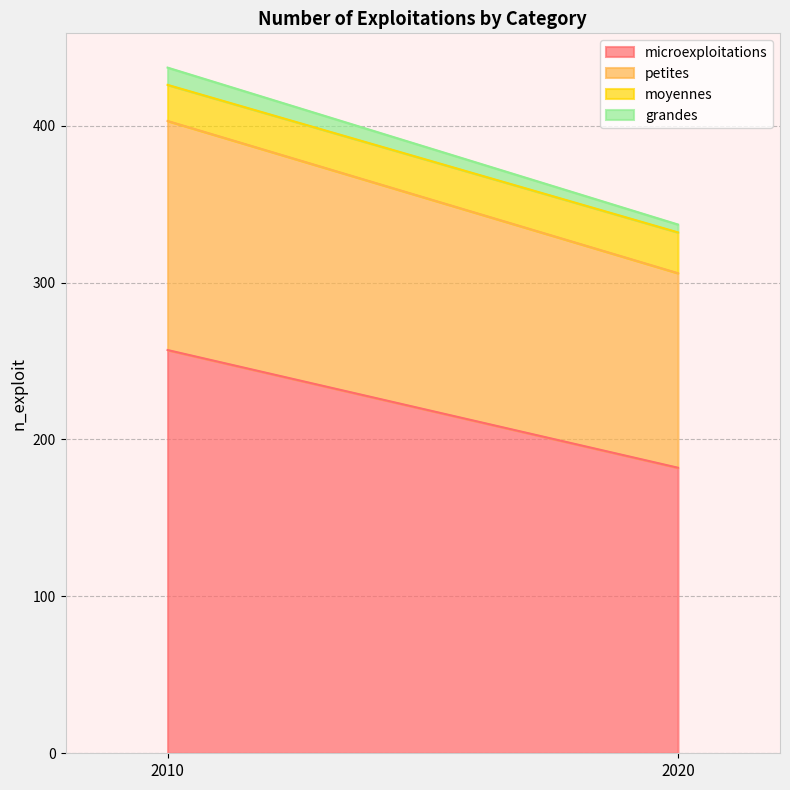

Reading right to left, transcribe all the data shown in this chart.

microexploitations: 182	257
petites: 124	146
moyennes: 26	23
grandes: 5	11